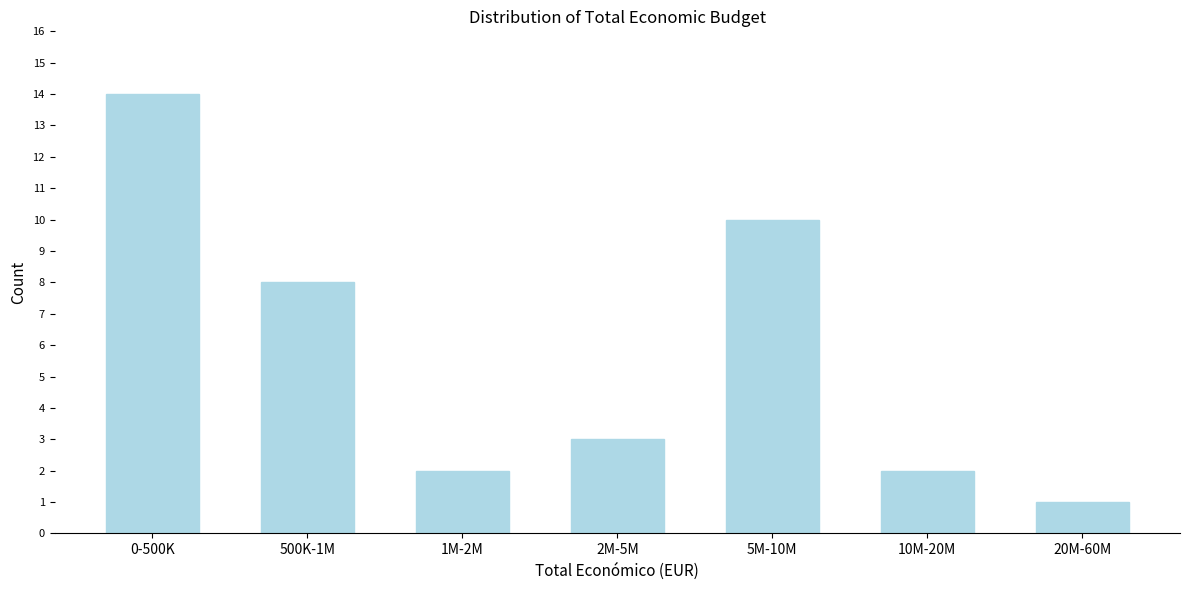

Reading left to right, what are all the values shown in this chart?

0-500K=14	500K-1M=8	1M-2M=2	2M-5M=3	5M-10M=10	10M-20M=2	20M-60M=1